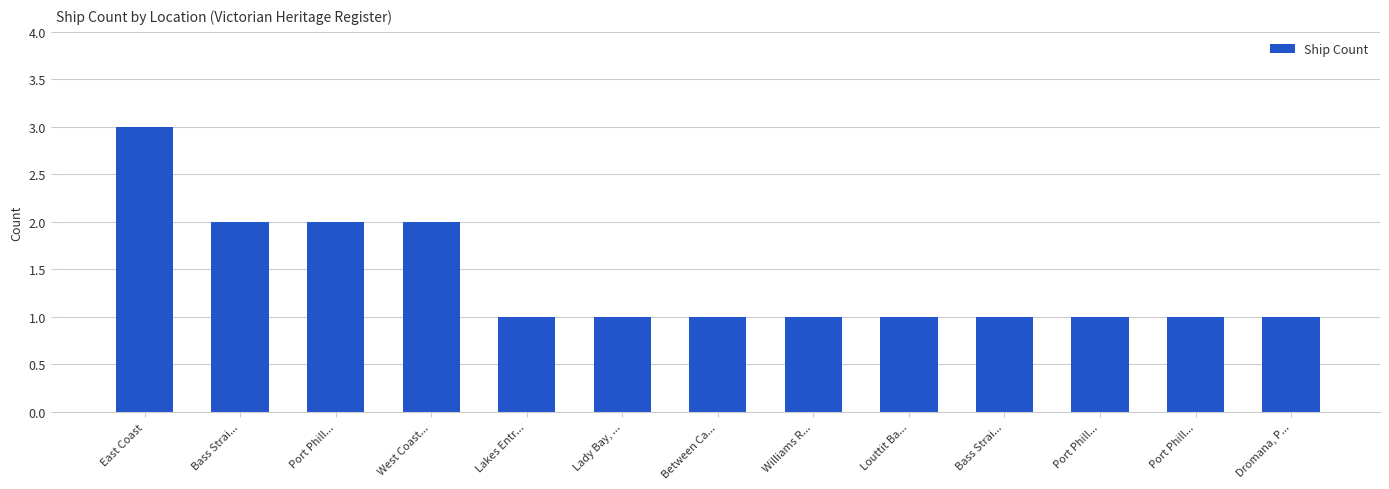

List the labels in order of value, smallest first.

Lakes Entr..., Lady Bay, ..., Between Ca..., Williams R..., Louttit Ba..., Bass Strai..., Port Phill..., Port Phill..., Dromana, P..., Bass Strai..., Port Phill..., West Coast..., East Coast